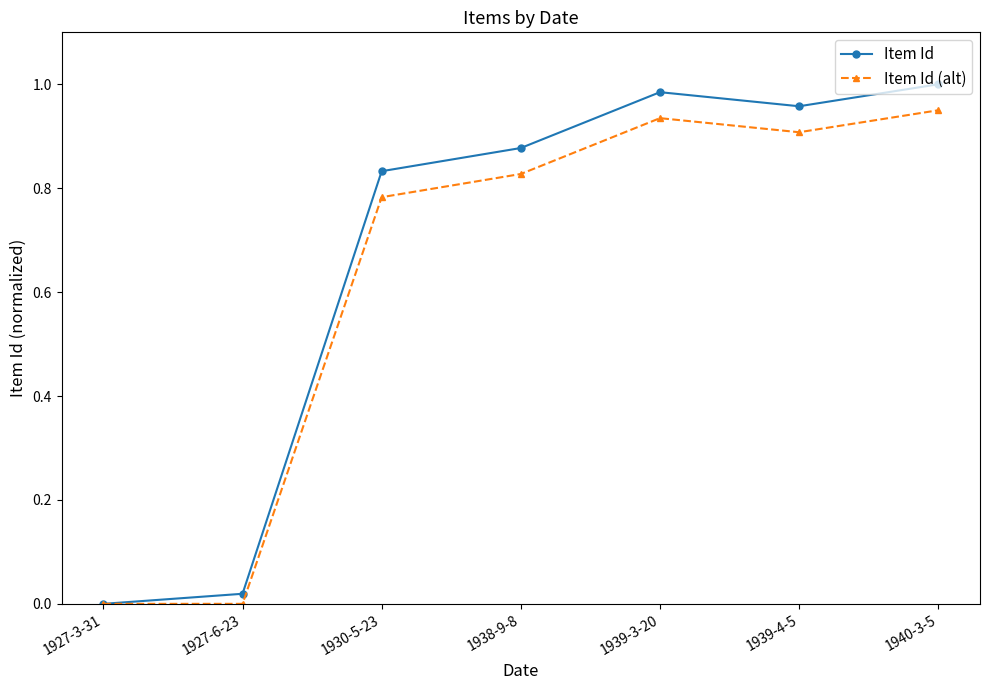

Which series has the widest spread of values?

Item Id